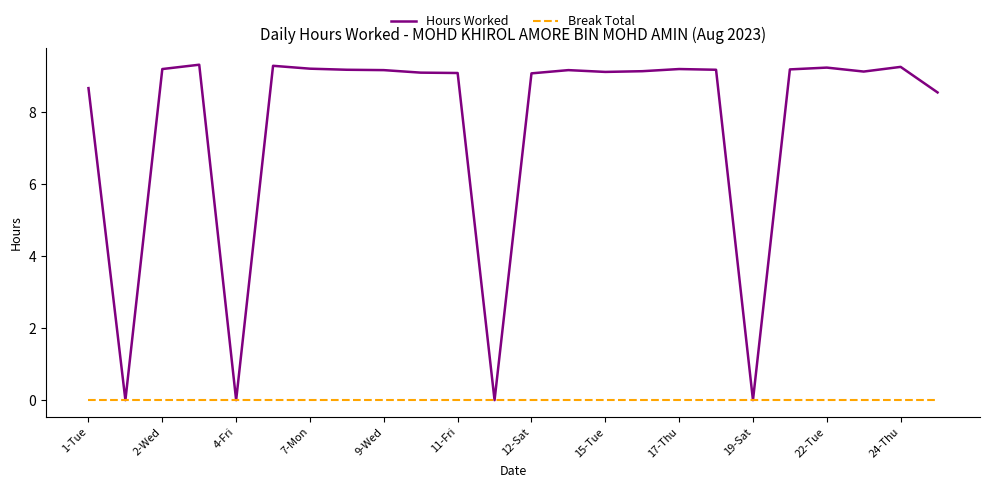

Which series has the largest range (max minus min)?

Hours Worked